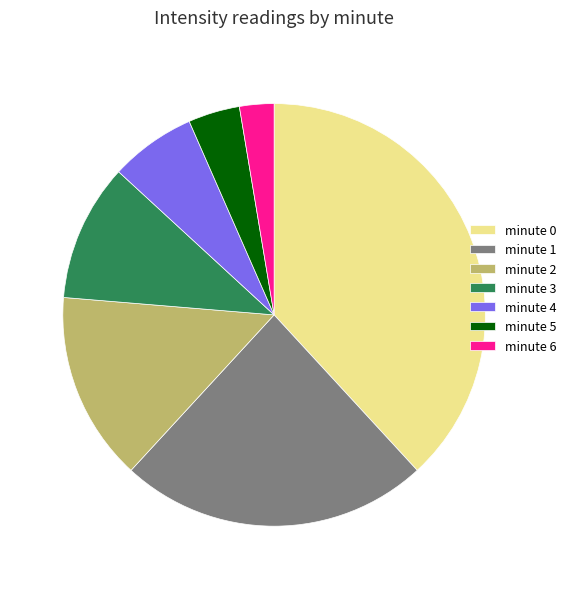

Count the number of slices in the pie.

7